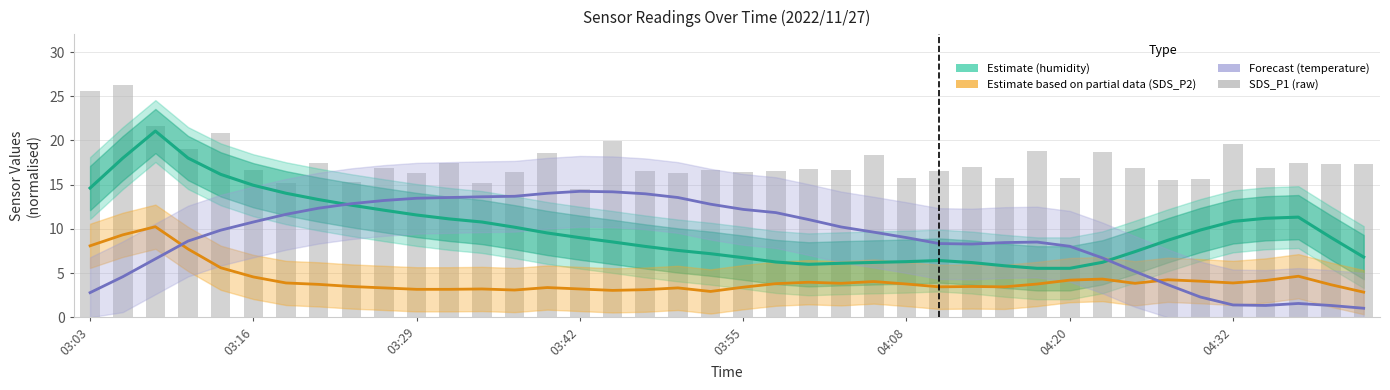

What is the highest value of the Forecast (temperature) series?

14.2